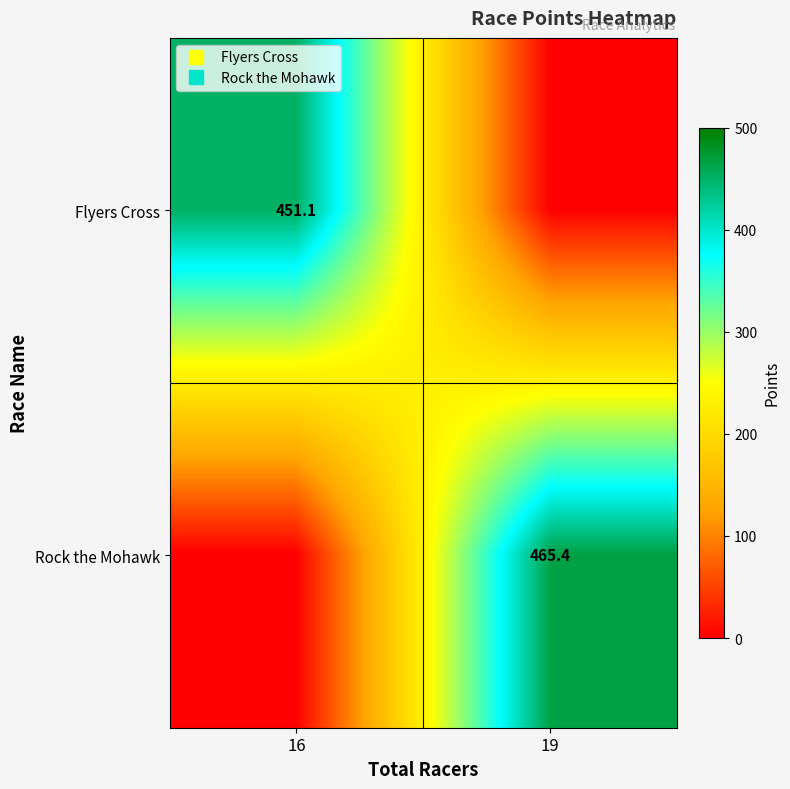

At how many categories does at least one series exceed 59?

2